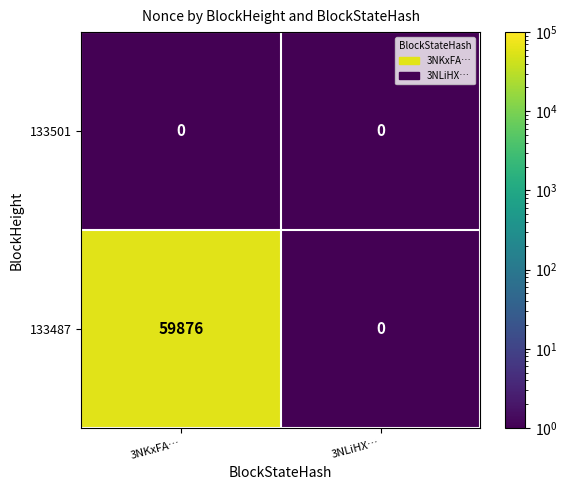

Reading left to right, what are all the values shown in this chart?

133501: 0	0
133487: 59876	0